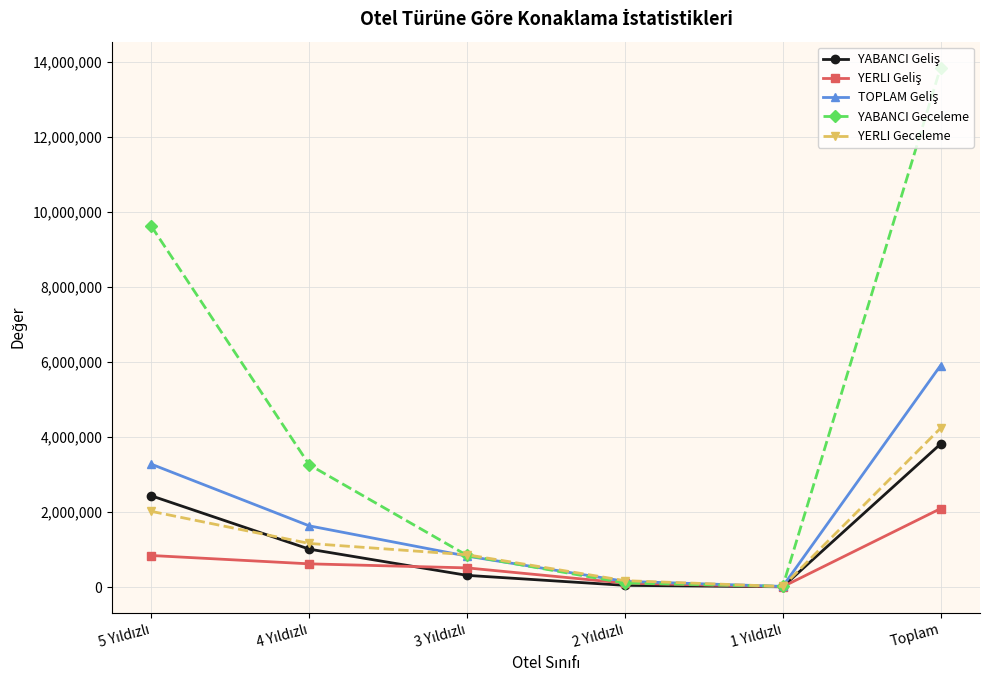

Which label corresponds to the largest value in the chart?

Toplam